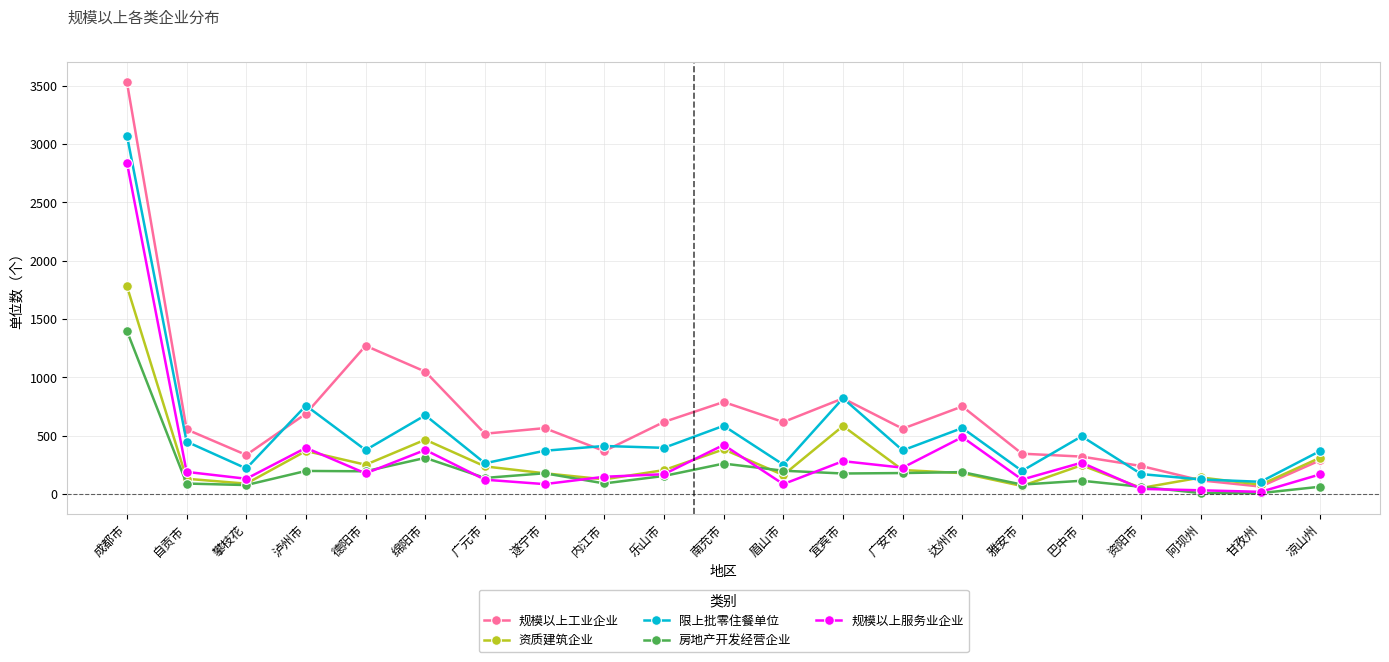

At which label is 房地产开发经营企业 closest to 703?

绵阳市